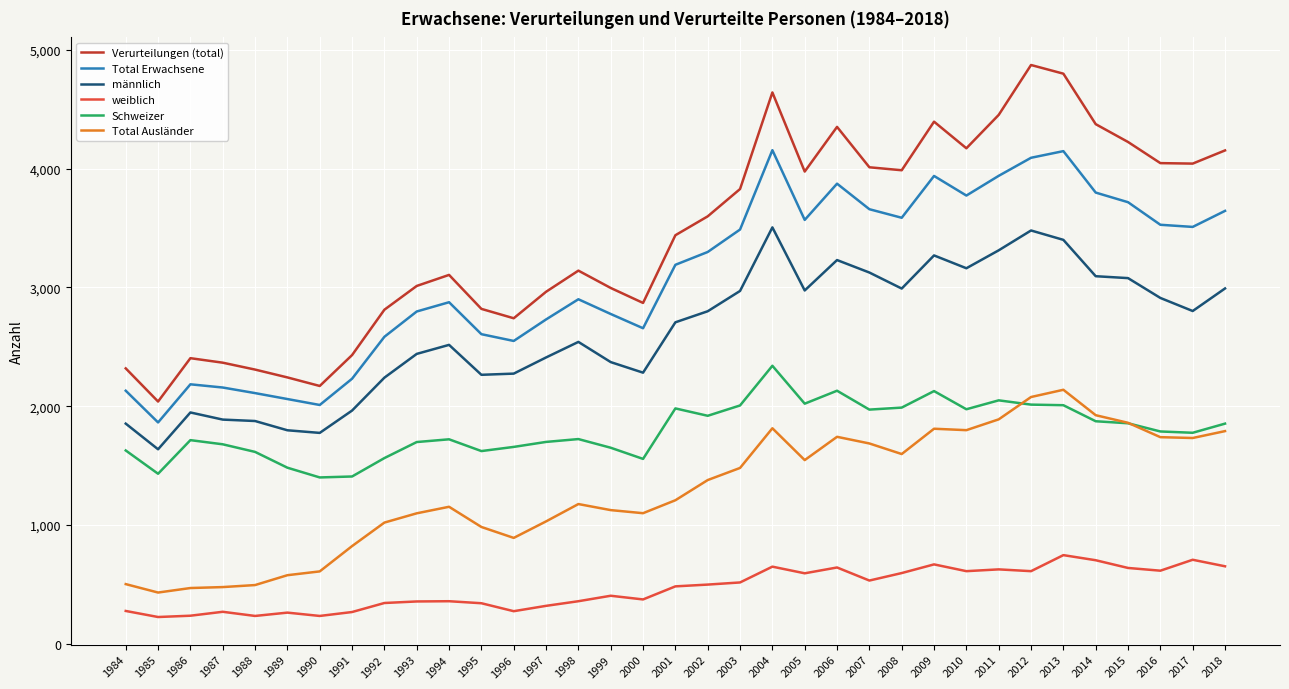

What is the spread (max minus min) of values at 2002?

3100